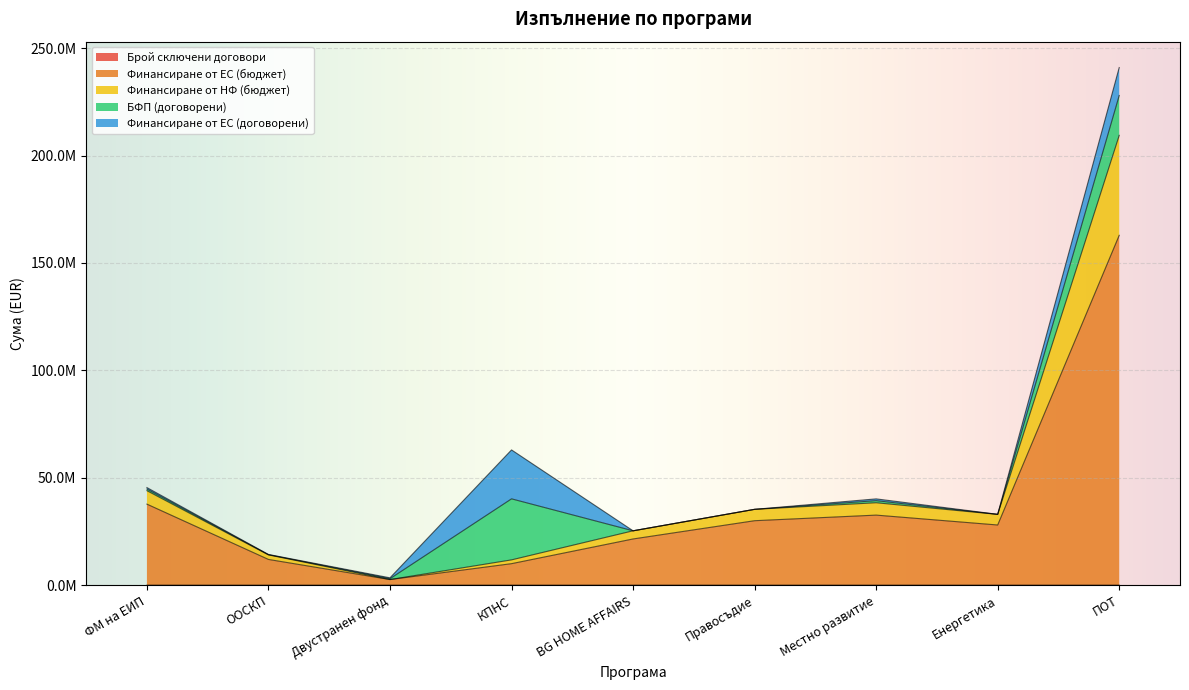

How many values in the Брой сключени договори series are below 2?

4